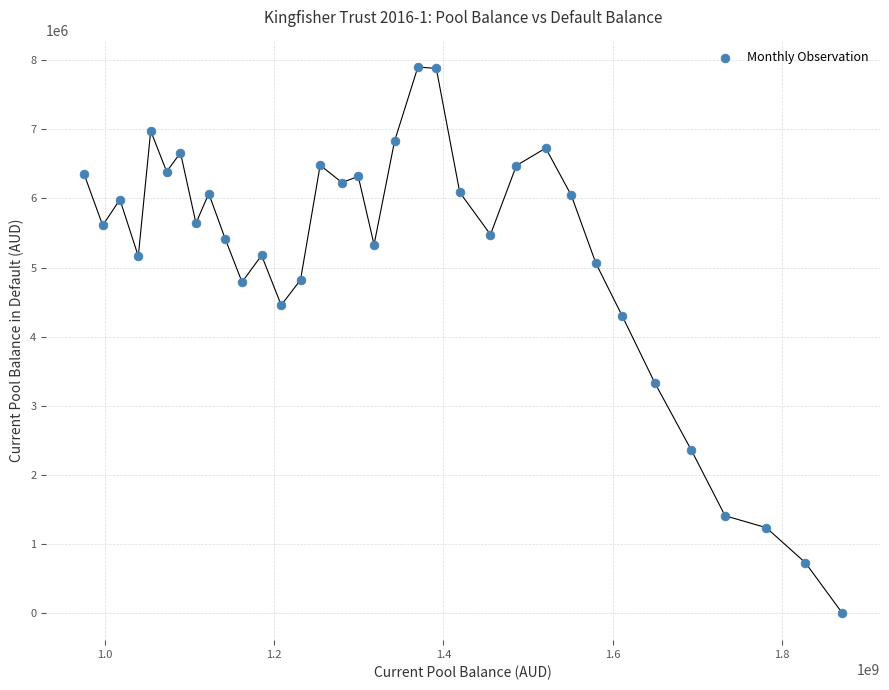

What is the range of Y values (max minus min)?

7904308.5